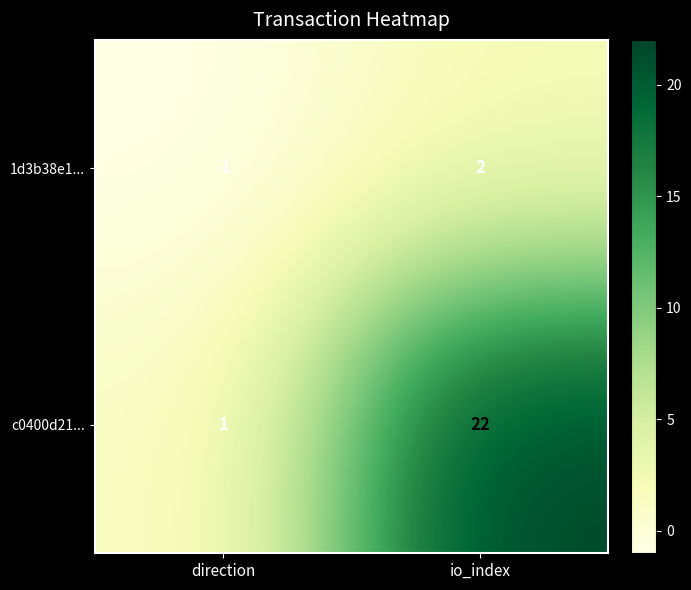

At which label does 1d3b38e1... reach its peak?

io_index